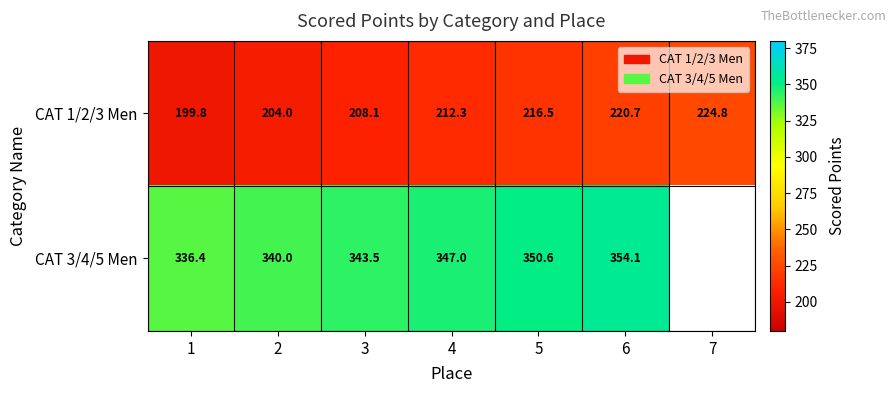

At which category is the sum across all series the highest?

6